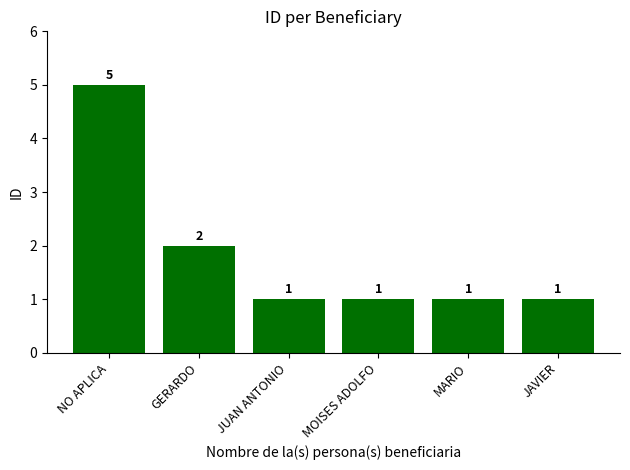

Reading right to left, what are all the values shown in this chart?

1	1	1	1	2	5